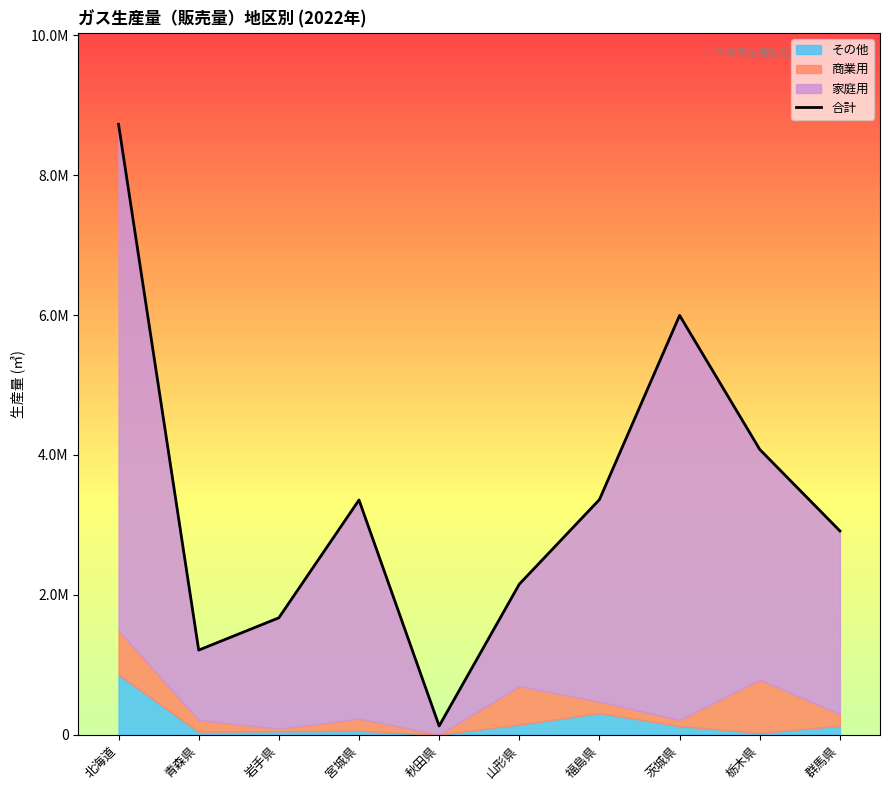

How many values in the 商業用 series exceed 168268?

4